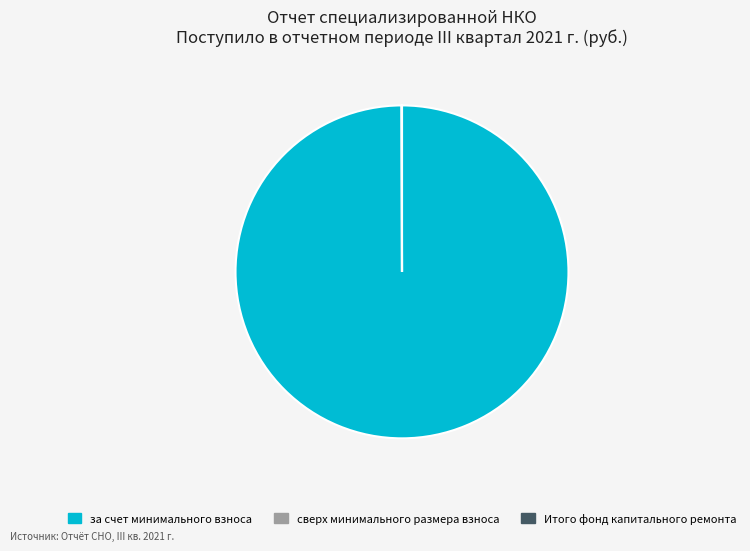

Which category accounts for the majority?

за счет минимального взноса